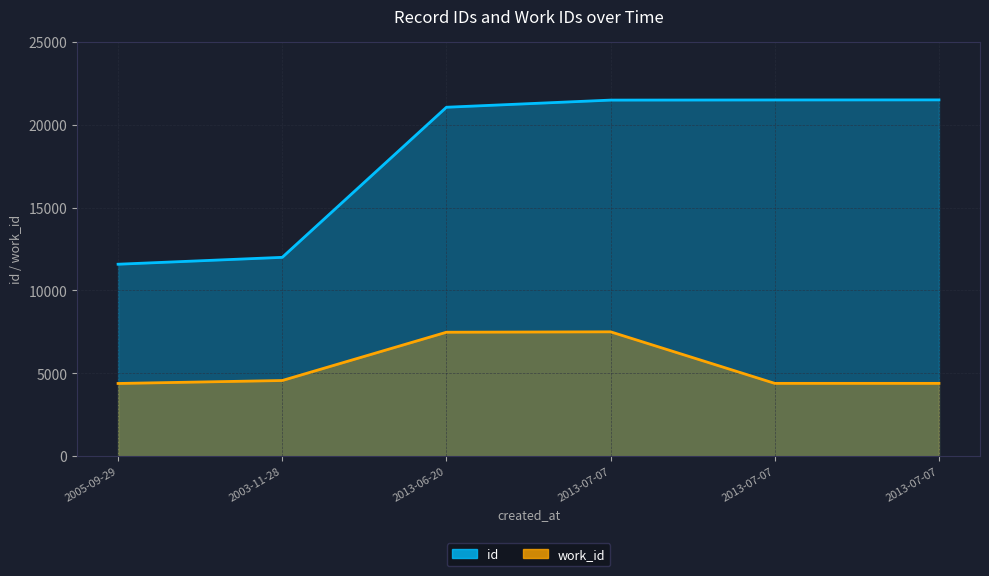

What is the difference between the id values at 2013-07-07 and 2013-07-07?

9